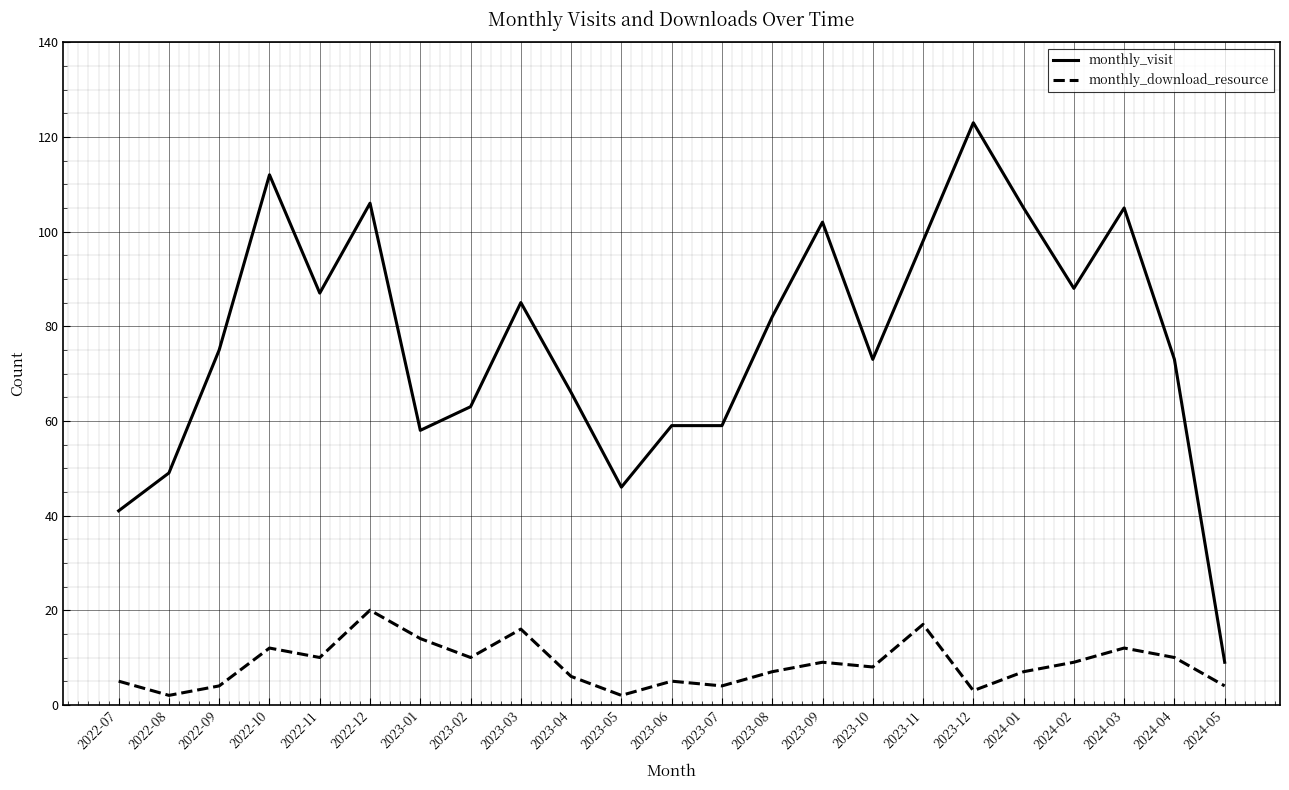

Which series has the largest range (max minus min)?

monthly_visit